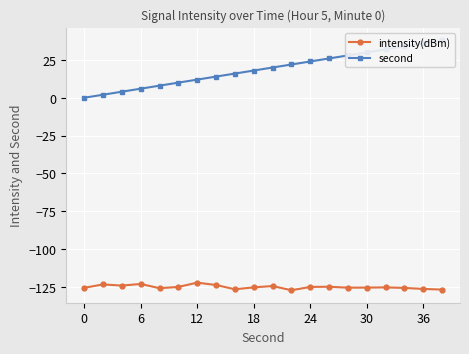

True or false: intensity(dBm) has more than 2 points higher than both neighbors.

True